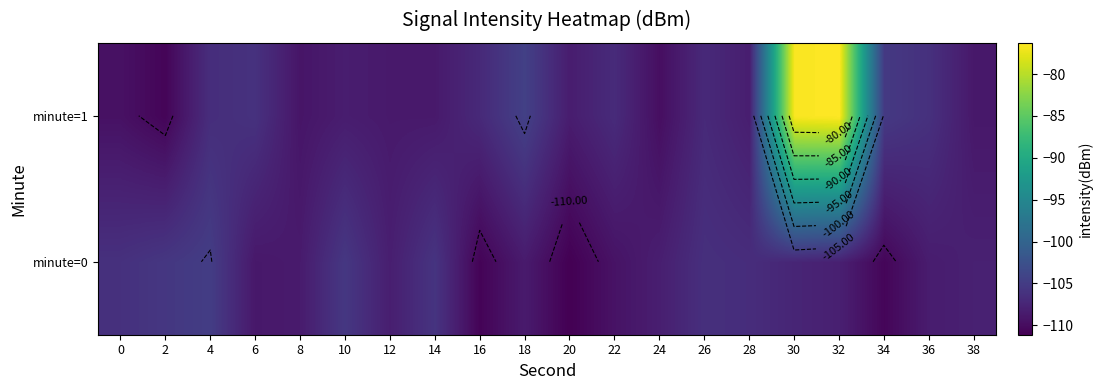

Which category has the highest value in the minute=1 series?

32